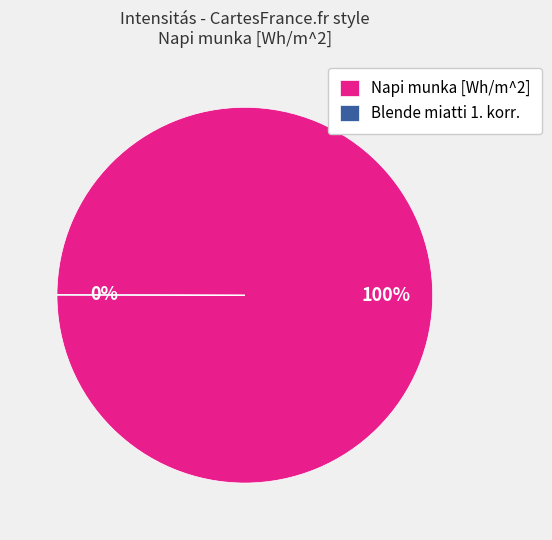

Is it true that Napi munka [Wh/m^2] is 88% of the pie?

False